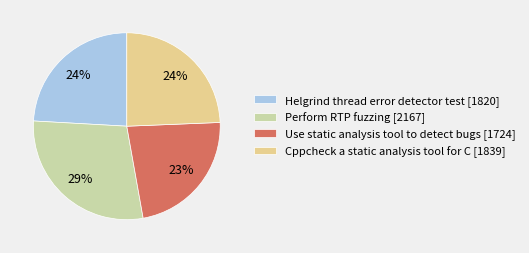

To the nearest percent, what is the average slice percentage?

25%